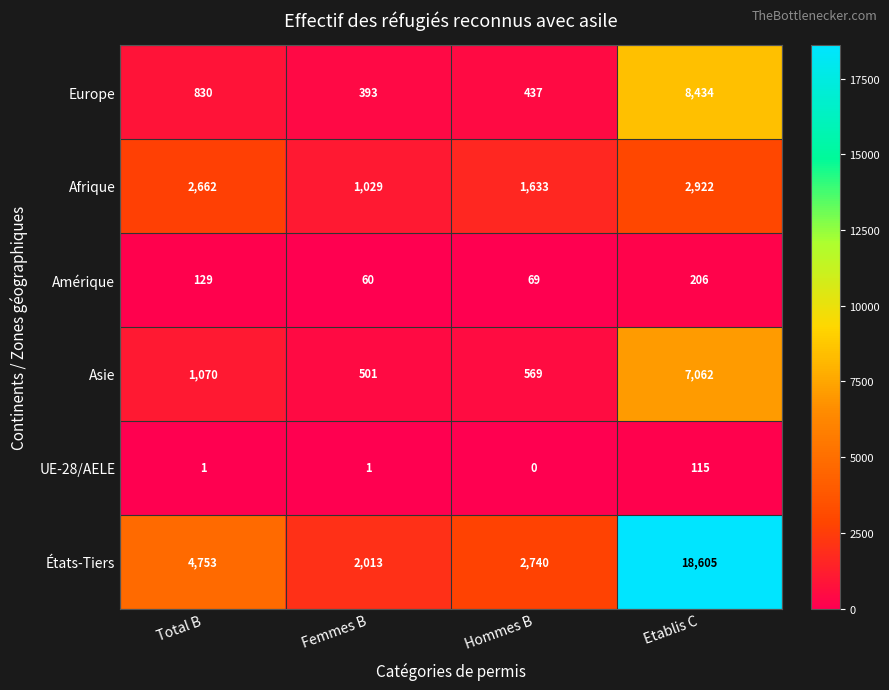

What is the difference between the second highest and second lowest values in the Europe series?

393